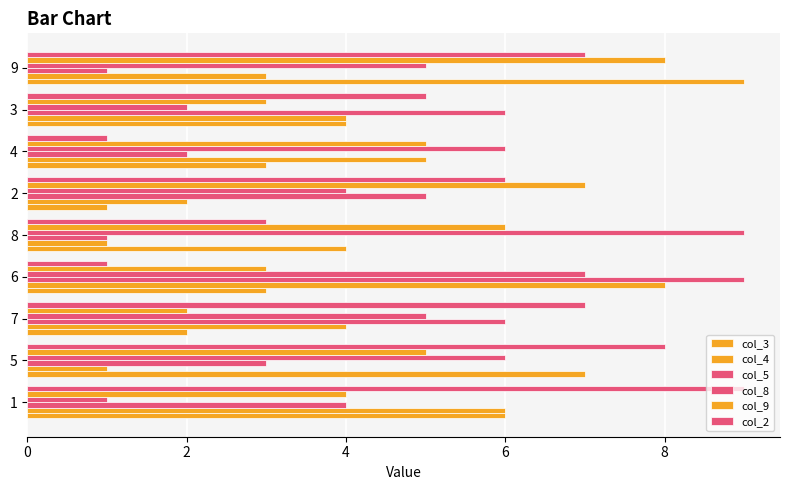

What is the sum of all col_8 values?

45